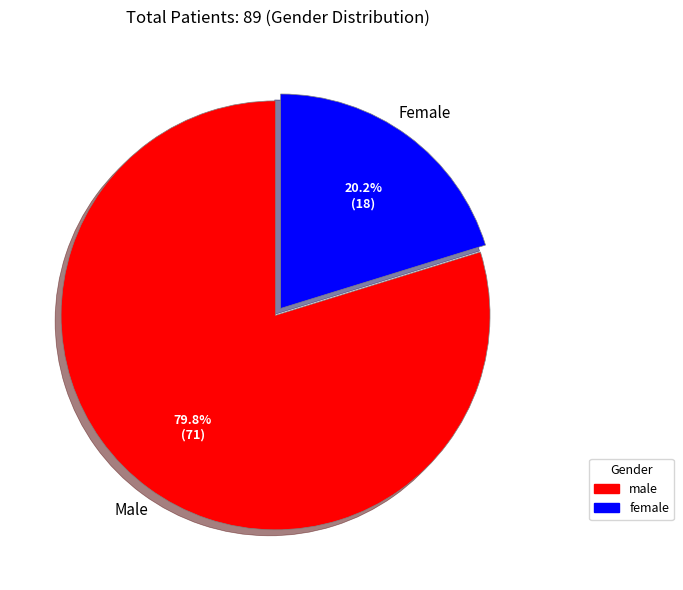

What percentage is NOT represented by male?

20.2%